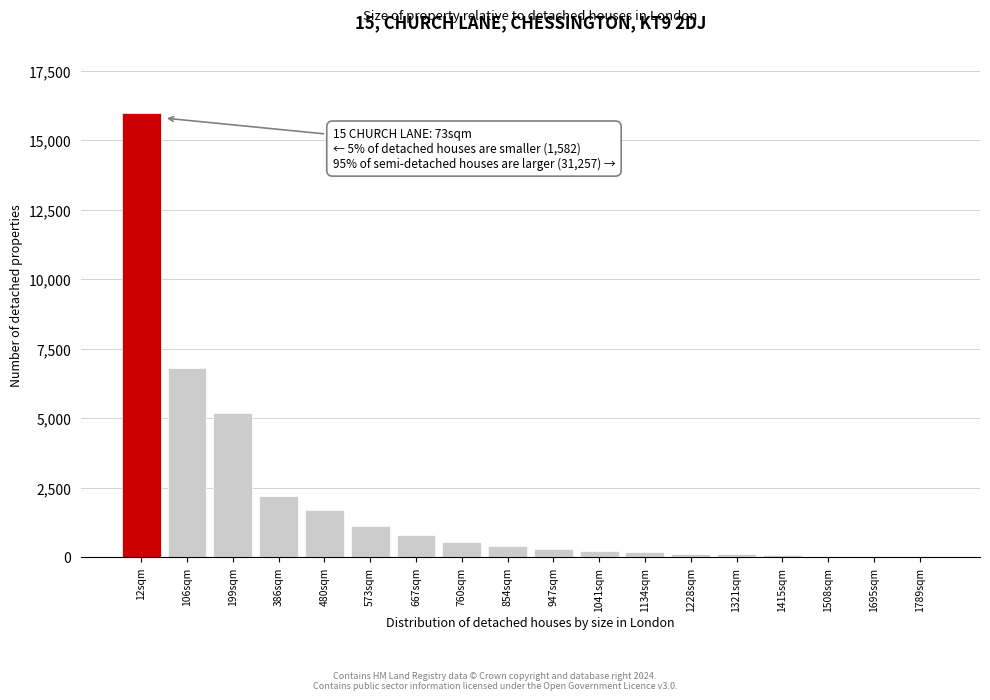

True or false: the data shows 20 at 1789sqm.

True